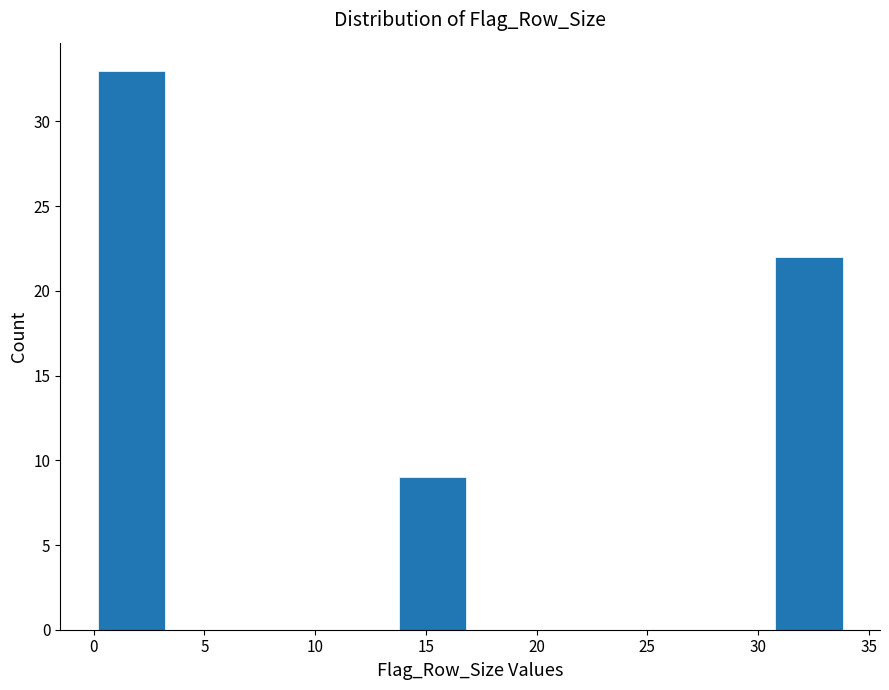

Reading left to right, transcribe this chart: for each bar, give the range it covers on the x-axis and its height. Neither the bar edges nor the heights are printed on the chart, so give them approximately, as read against the axes.

0.0 to 3.4: 33
3.4 to 6.8: 0
6.8 to 10.2: 0
10.2 to 13.6: 0
13.6 to 17.0: 9
17.0 to 20.4: 0
20.4 to 23.8: 0
23.8 to 27.2: 0
27.2 to 30.6: 0
30.6 to 34.0: 22